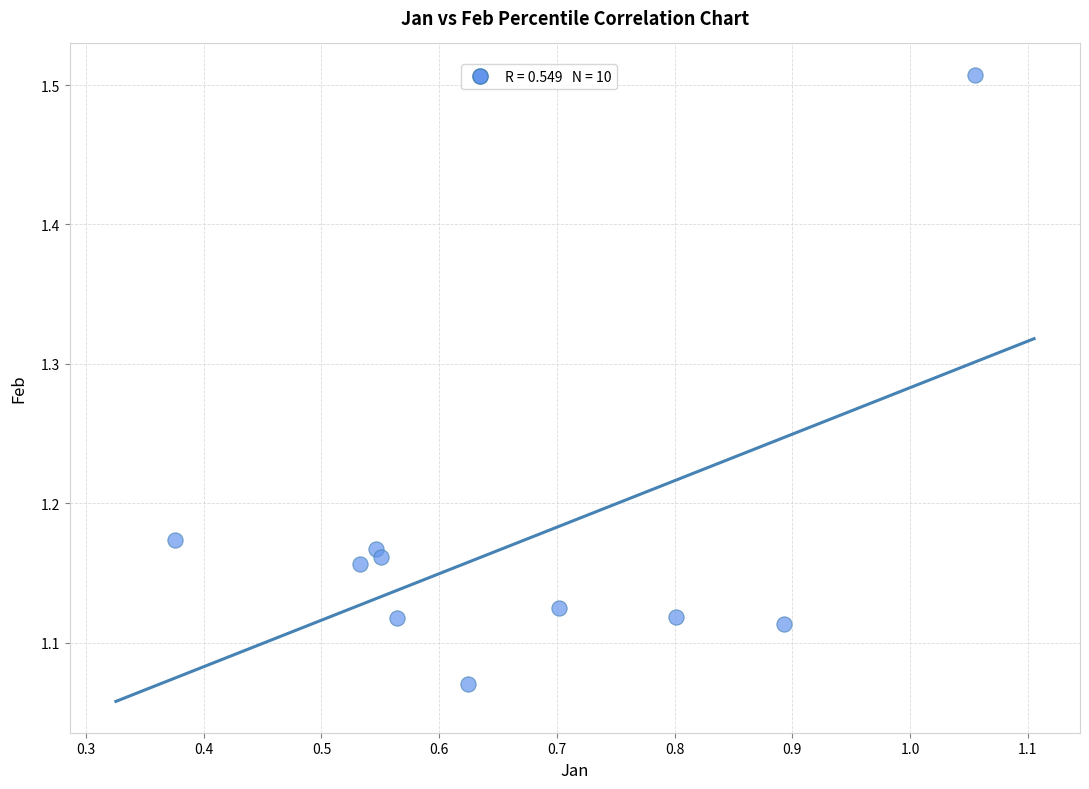

What is the average X value?

0.7